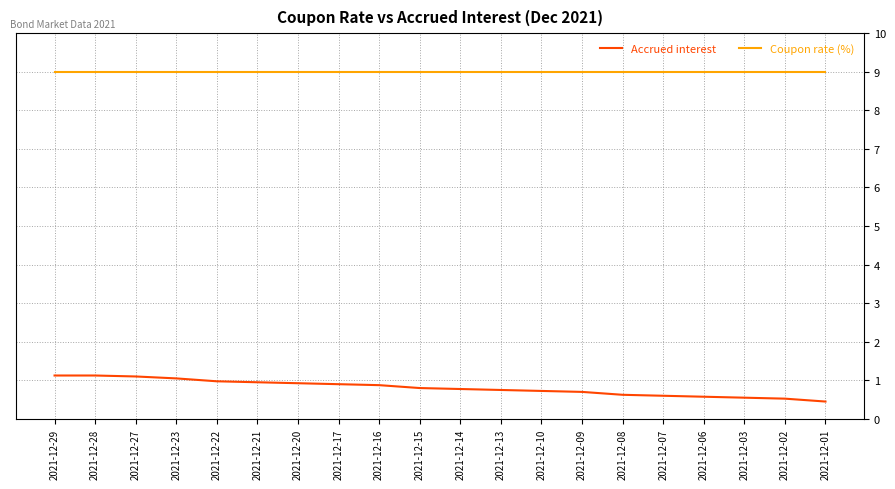

Count the number of categories in the chart.

20